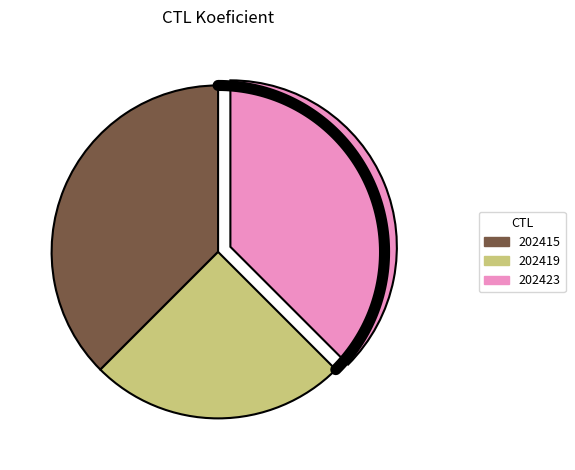

Which category has the biggest portion of the pie?

202415